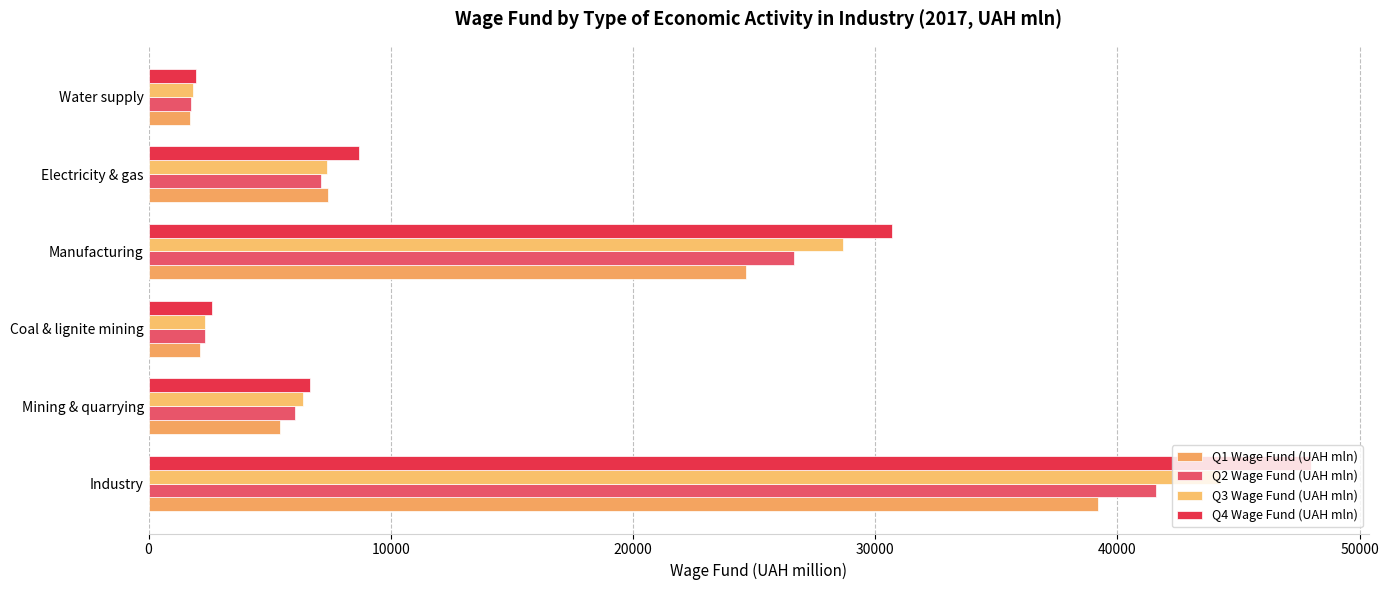

How many data points does each series have?

6